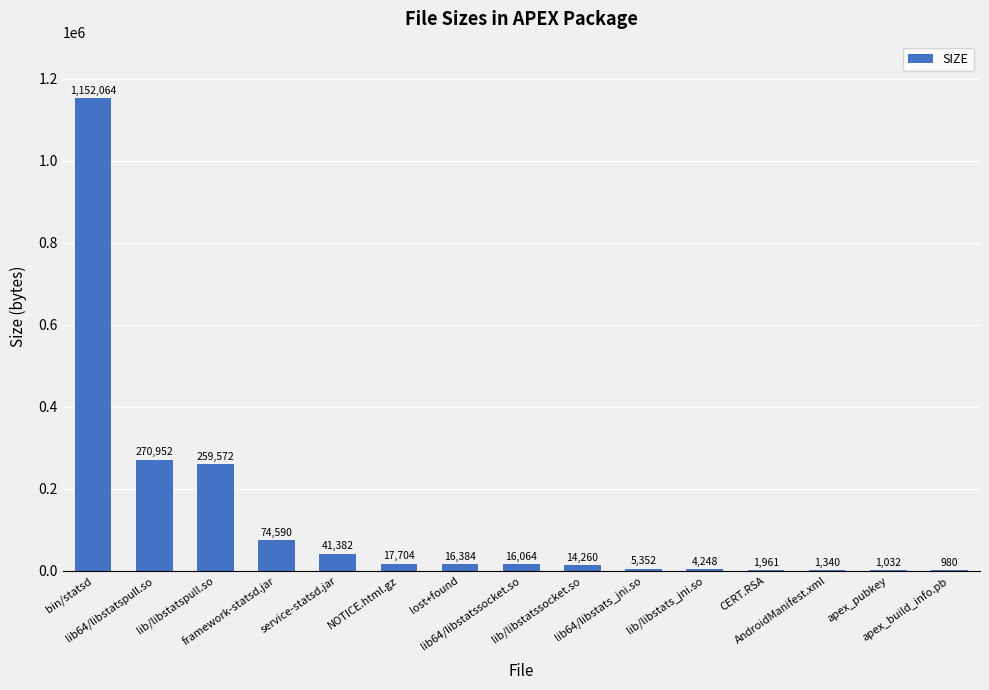

What is the greatest value displayed?

1152064